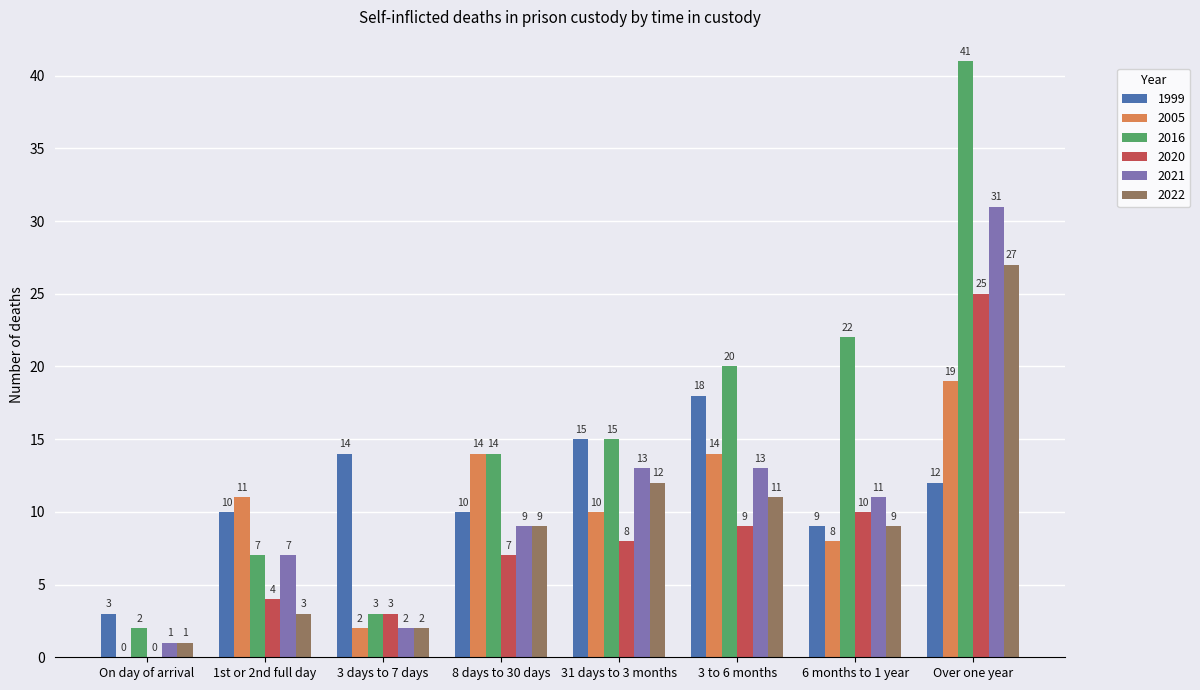

What is the average value of the 2005 series?

10